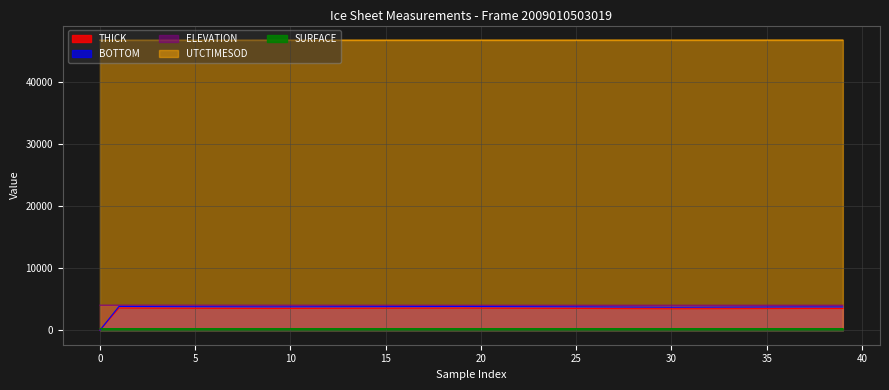

What are all the series names shown in the legend?

ELEVATION, SURFACE, THICK, BOTTOM, UTCTIMESOD